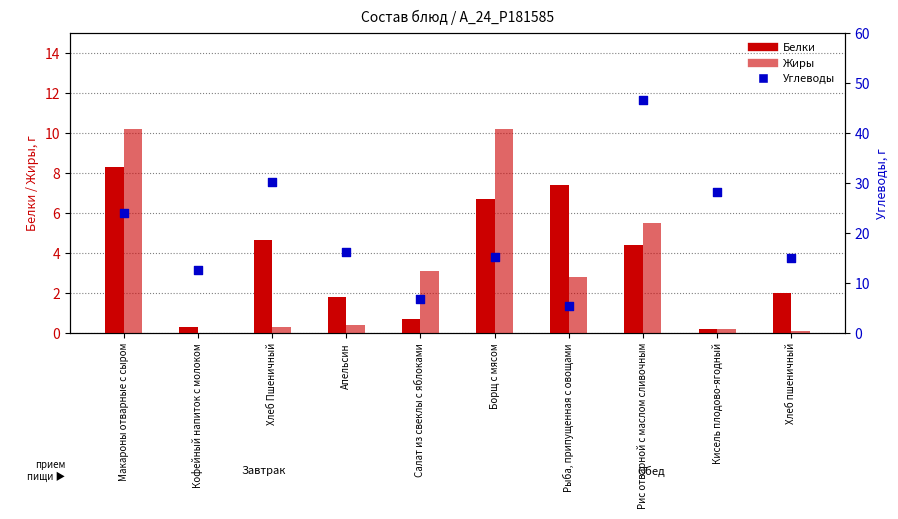

Which series reaches the minimum Y coordinate?

Жиры